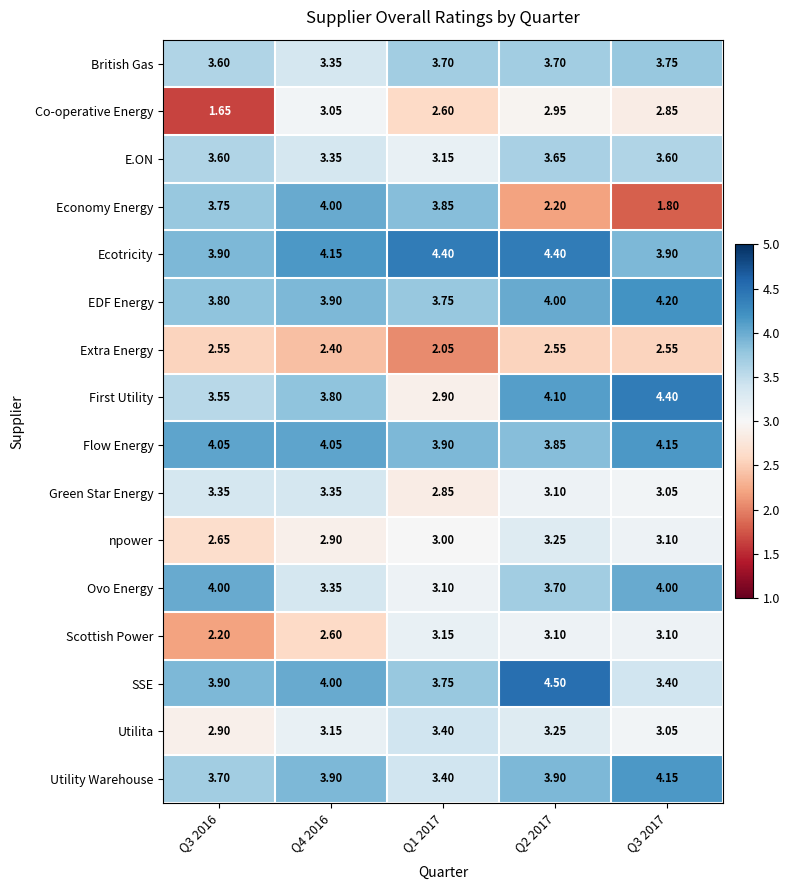

Which series changed the most between Q1 2017 and Q3 2017?

Economy Energy